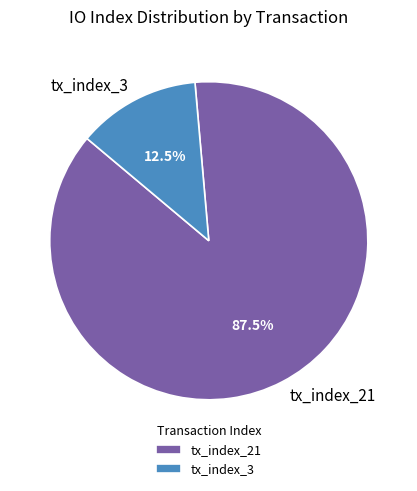

Which slice is the largest?

tx_index_21